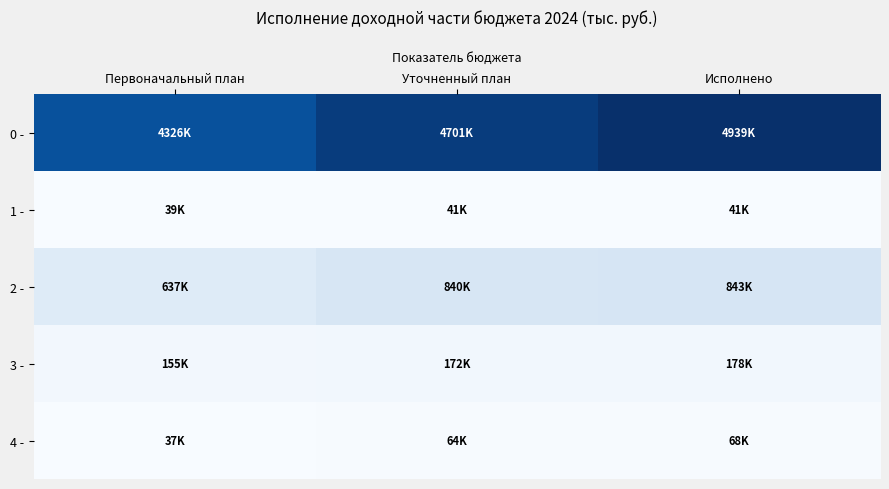

Which series has the widest spread of values?

0 -